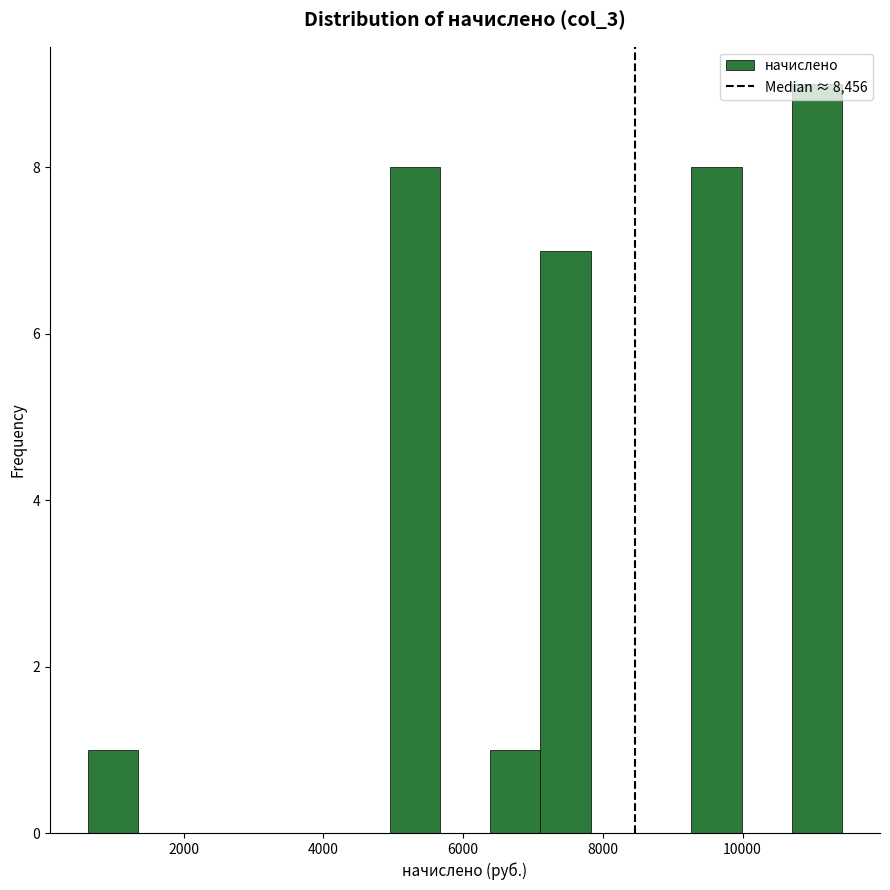

Read against the x-axis, roughly where is the centre of the tallest bar?

11000